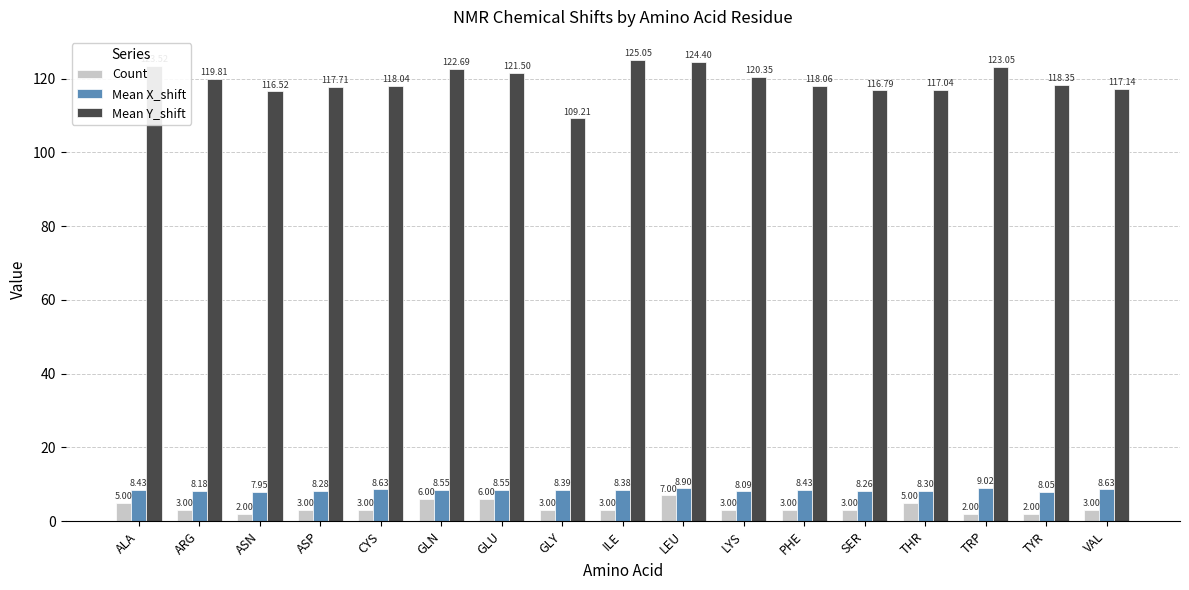

What is the sum of all Count values?

62.0